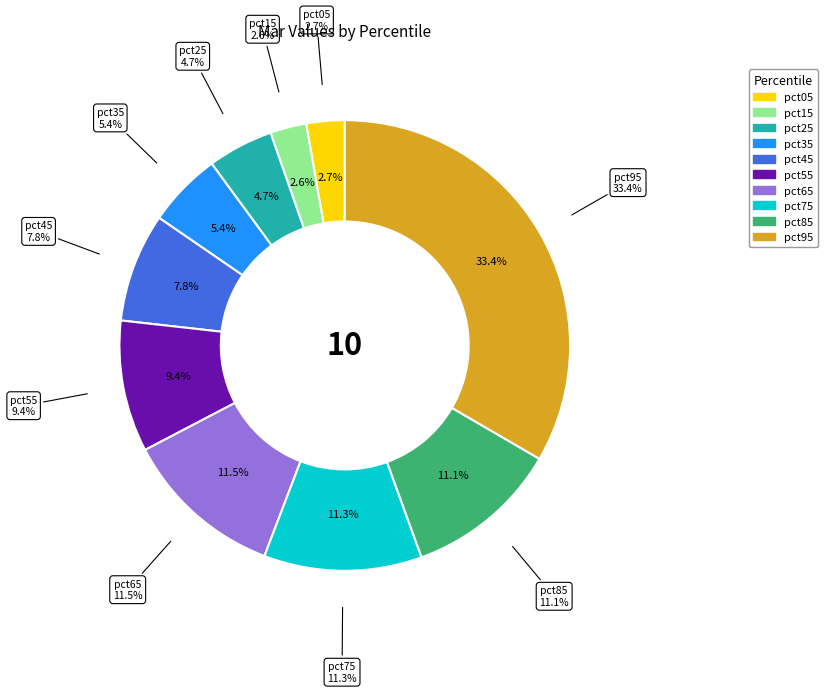

What percentage is the pct55 slice, to the nearest percent?

9%